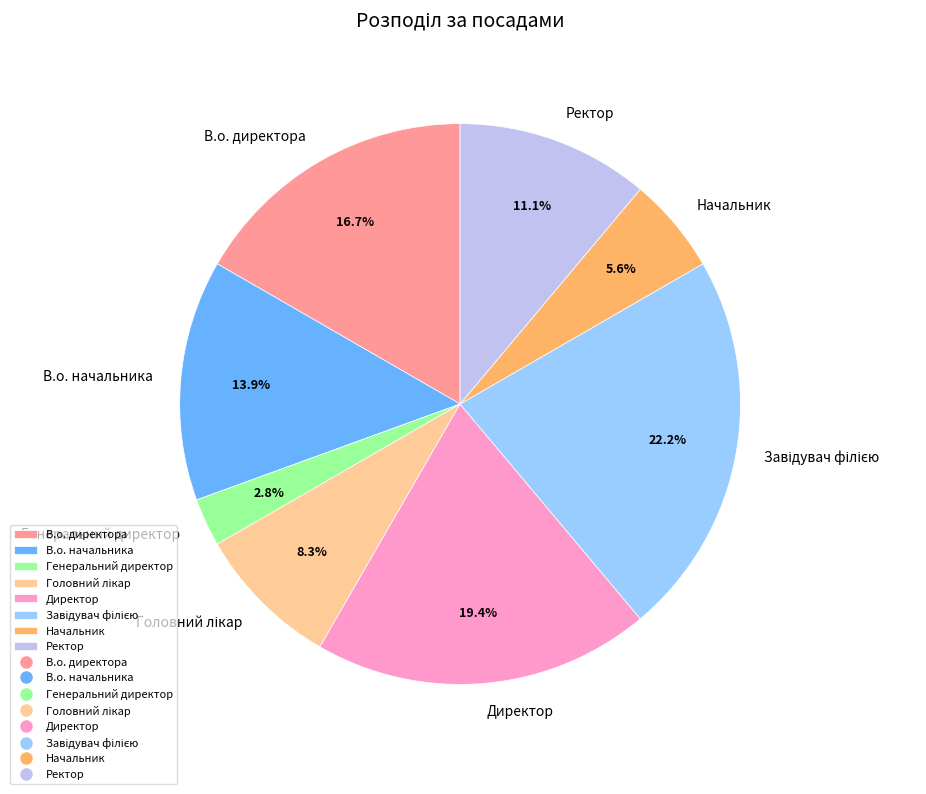

Count the number of slices in the pie.

8